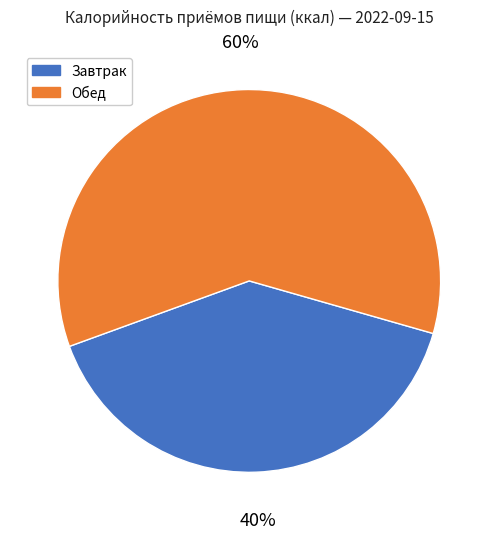

Which slice is the smallest?

Завтрак